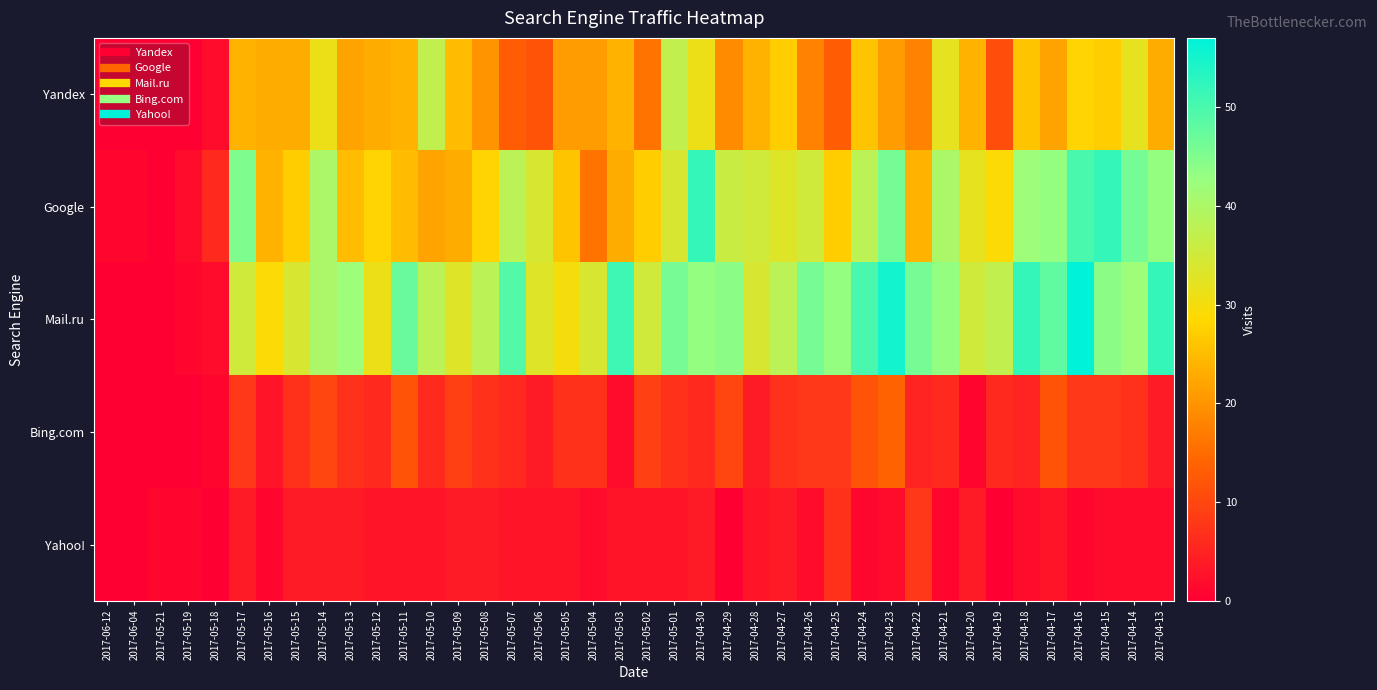

At which category is the sum across all series the highest?

2017-04-16